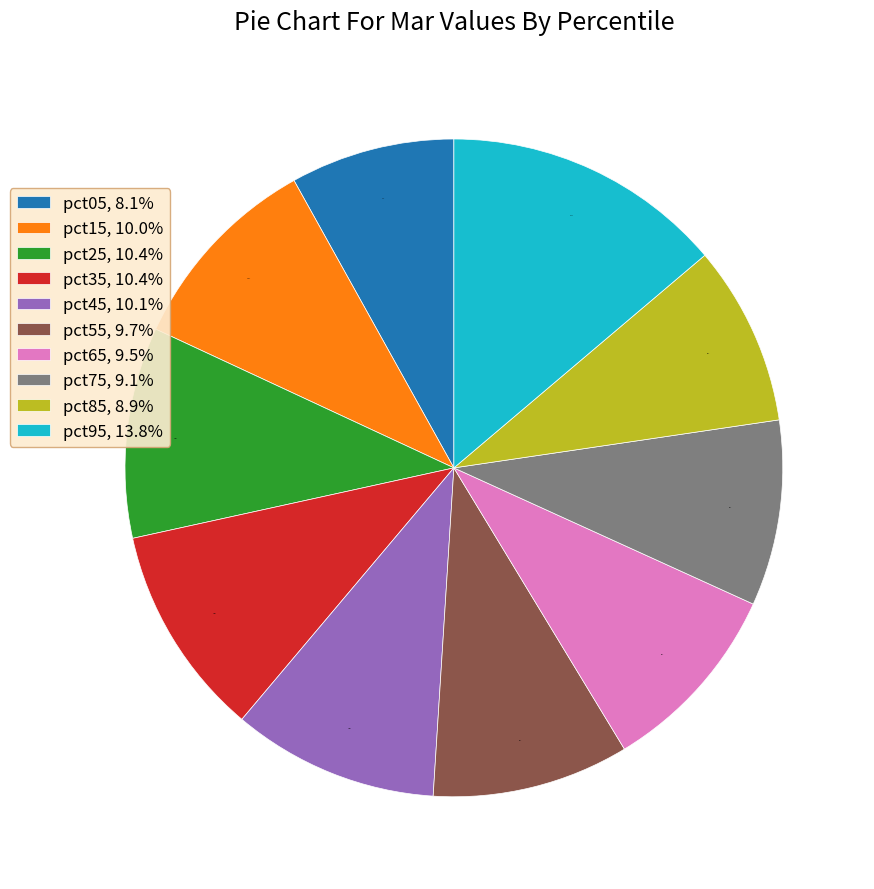

Is the sum of pct25 and pct05 greater than half?

No